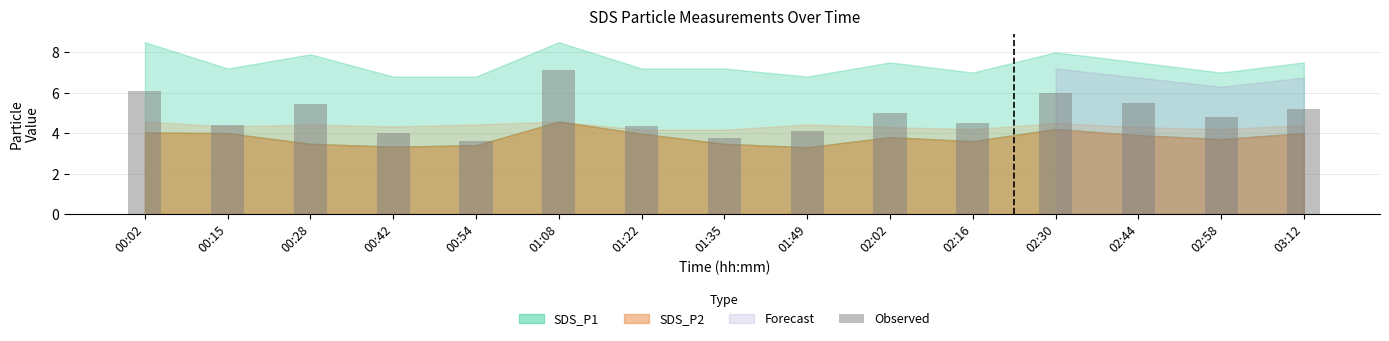

What is the smallest value displayed?

3.6